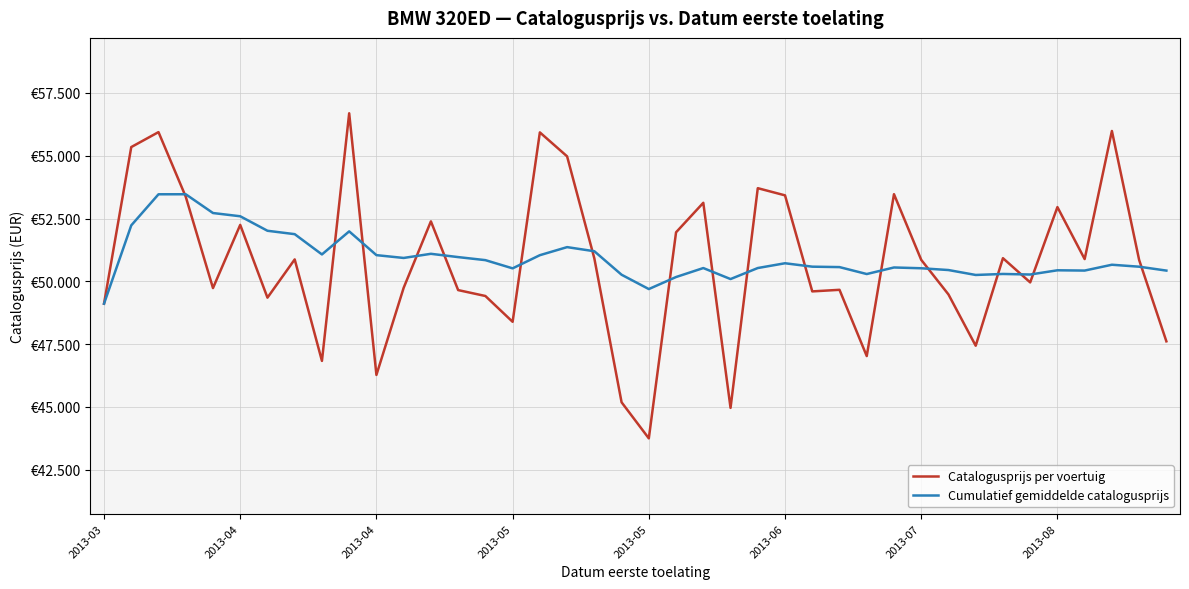

Which series has the largest range (max minus min)?

Catalogusprijs per voertuig